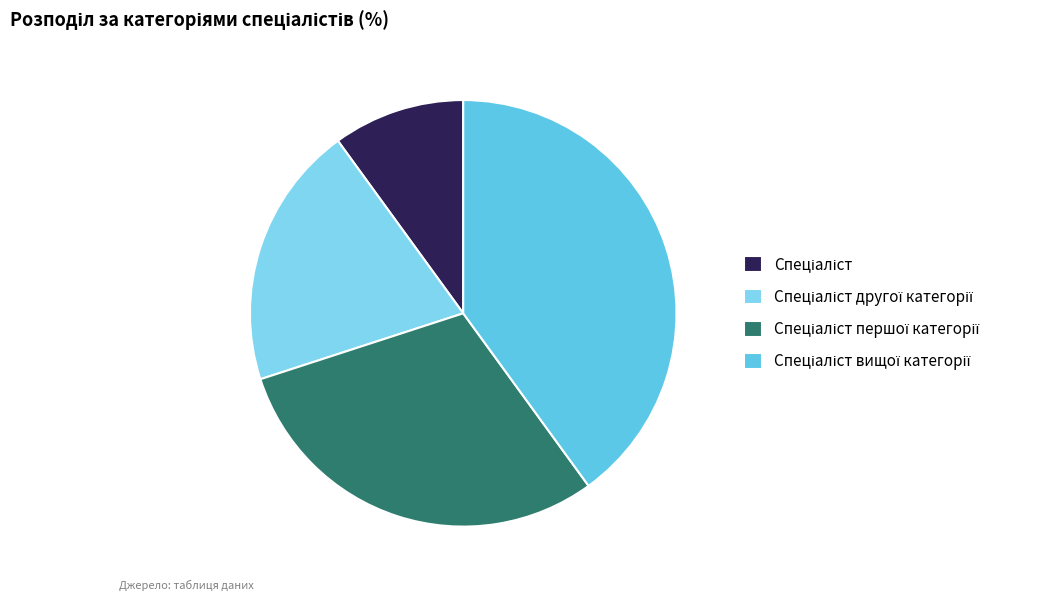

What is the largest slice in the pie chart?

Спеціаліст вищої категорії